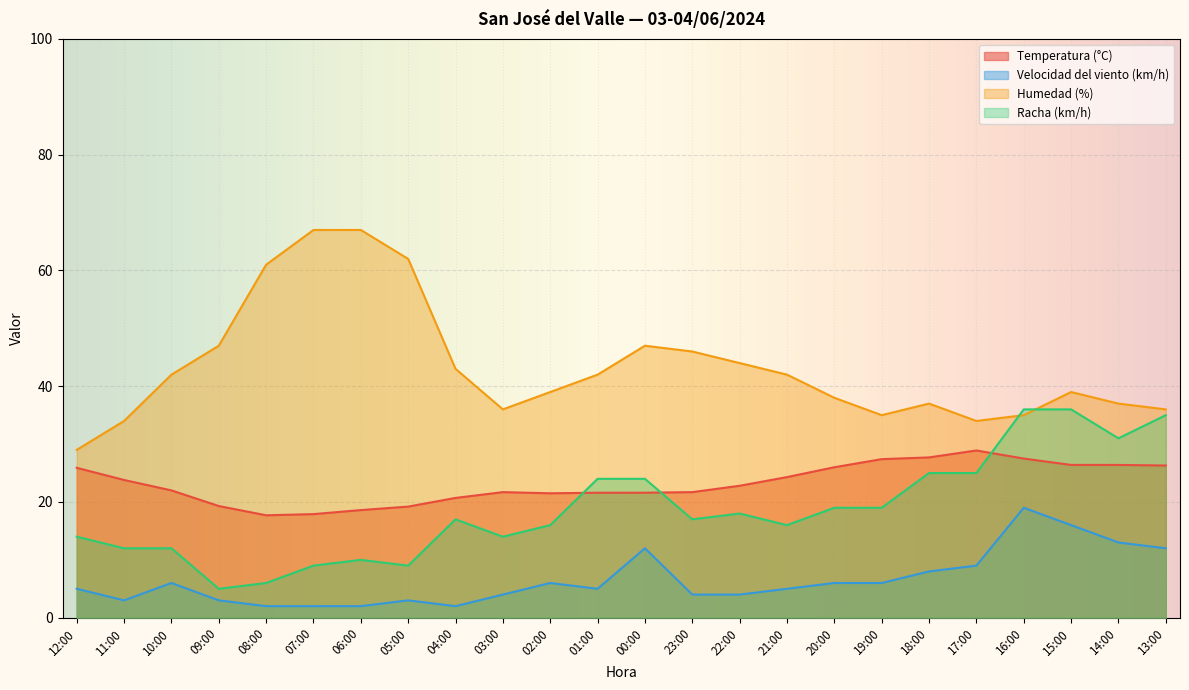

Reading left to right, list all the values displayed in this chart.

Temperatura (°C): 25.9	23.8	22.0	19.3	17.7	17.9	18.6	19.2	20.7	21.7	21.5	21.6	21.6	21.7	22.8	24.3	26.0	27.4	27.7	28.9	27.5	26.4	26.4	26.3
Velocidad del viento (km/h): 5.0	3.0	6.0	3.0	2.0	2.0	2.0	3.0	2.0	4.0	6.0	5.0	12.0	4.0	4.0	5.0	6.0	6.0	8.0	9.0	19.0	16.0	13.0	12.0
Humedad (%): 29.0	34.0	42.0	47.0	61.0	67.0	67.0	62.0	43.0	36.0	39.0	42.0	47.0	46.0	44.0	42.0	38.0	35.0	37.0	34.0	35.0	39.0	37.0	36.0
Racha (km/h): 14.0	12.0	12.0	5.0	6.0	9.0	10.0	9.0	17.0	14.0	16.0	24.0	24.0	17.0	18.0	16.0	19.0	19.0	25.0	25.0	36.0	36.0	31.0	35.0